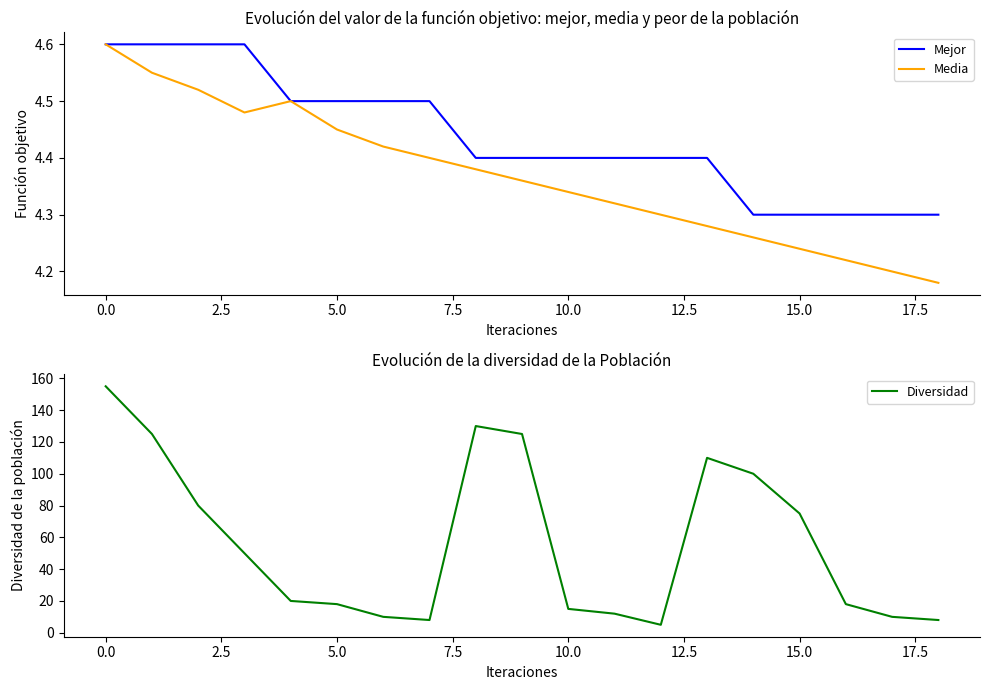

What is the maximum value for Diversidad?

155